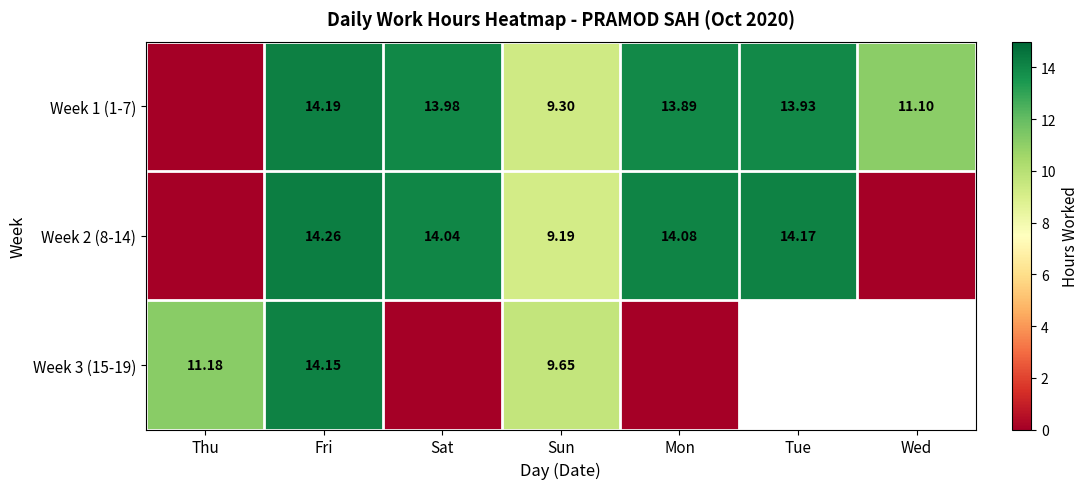

What is the spread (max minus min) of values at Sun?

0.5